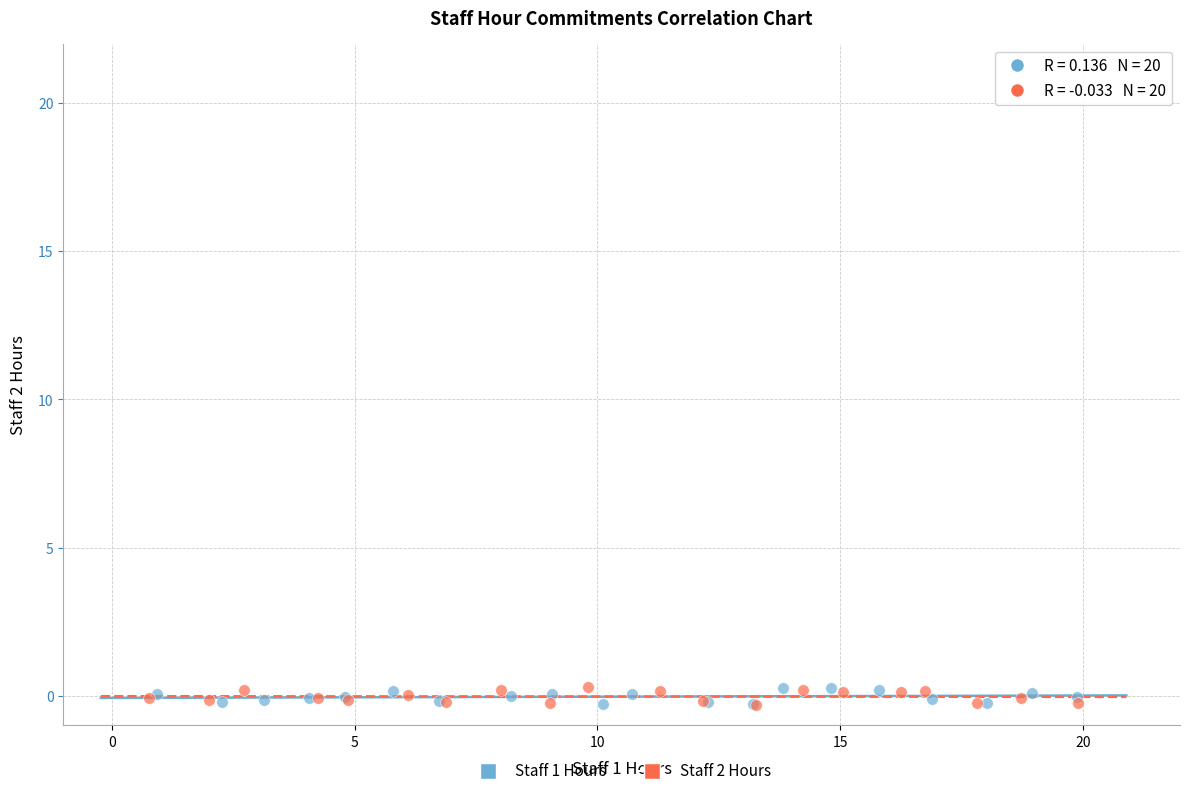

What are all the series names shown in the legend?

Staff 1 Hours, Staff 2 Hours